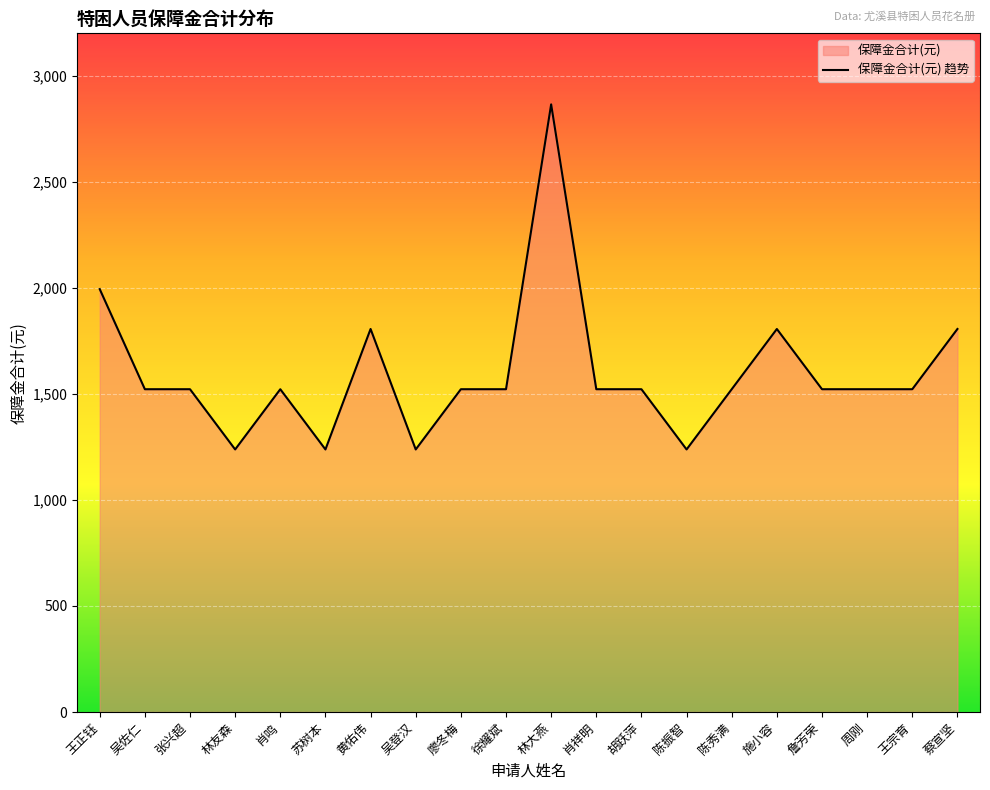

List the labels in order of value, largest first.

林大燕, 王正钰, 黄佑伟, 施小容, 蔡宣坚, 吴佐仁, 张兴超, 肖鸣, 廖冬梅, 徐耀斌, 肖祥明, 胡跃萍, 陈秀满, 詹芳荣, 周刚, 王宗育, 林友森, 苏树本, 吴登汉, 陈振智